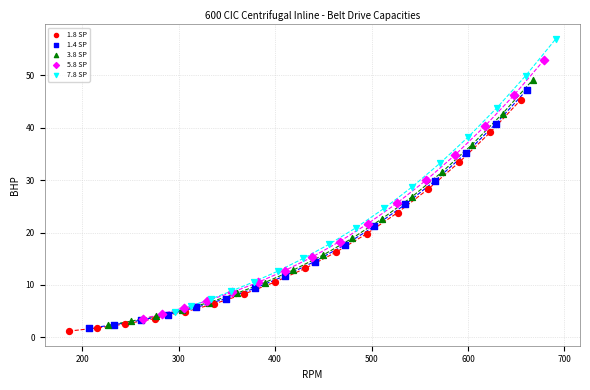

What are all the series names shown in the legend?

1.8 SP, 1.4 SP, 3.8 SP, 5.8 SP, 7.8 SP